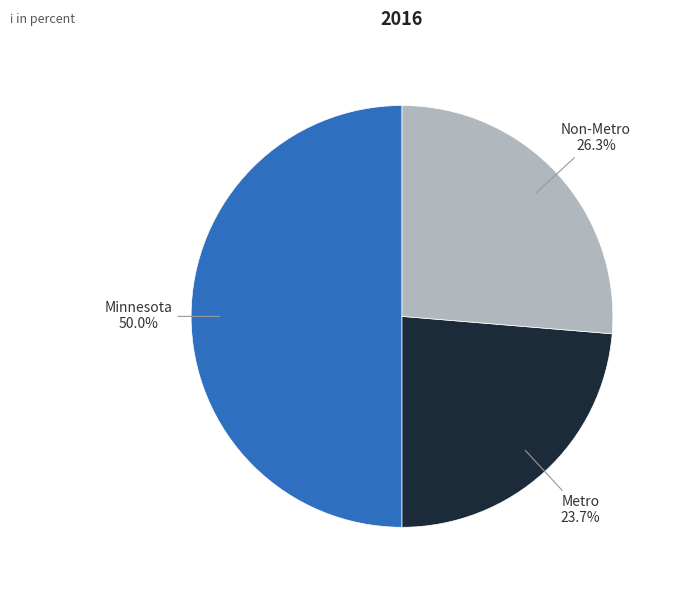

Is the sum of Minnesota and Metro greater than half?

Yes